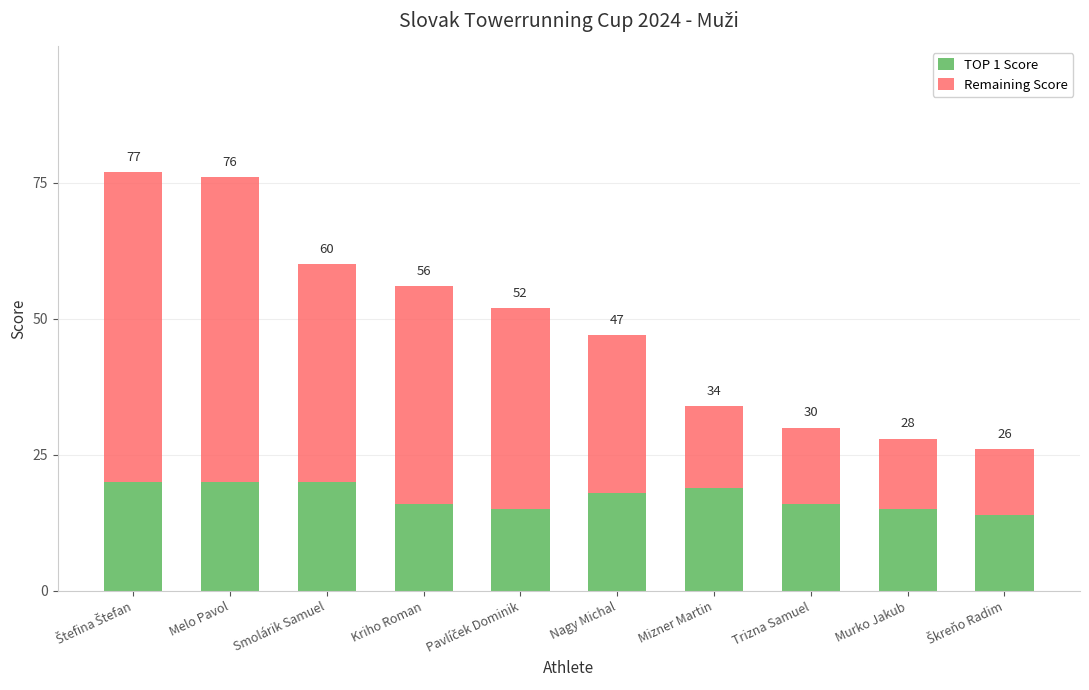

What are all the series names shown in the legend?

TOP 1 Score, Remaining Score